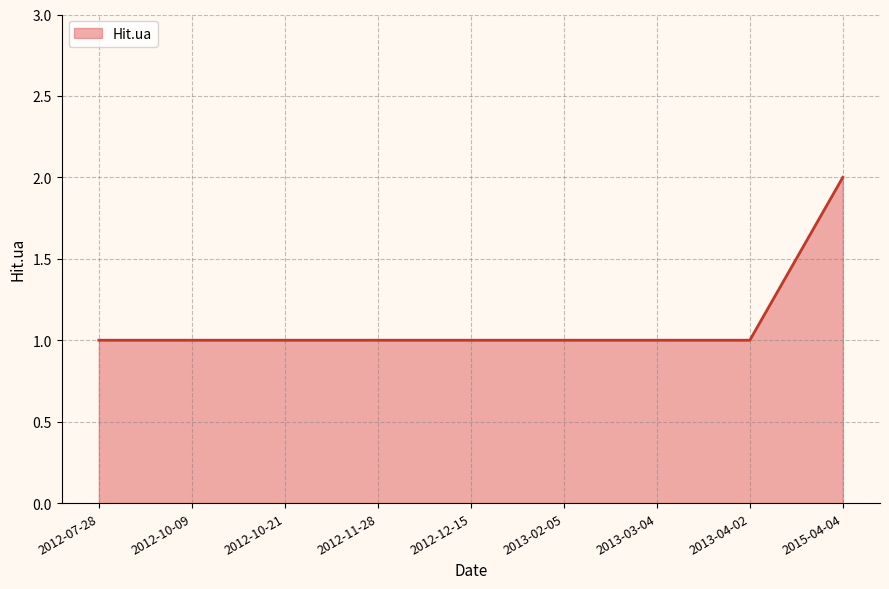

What position from the right is 2013-03-04?

3